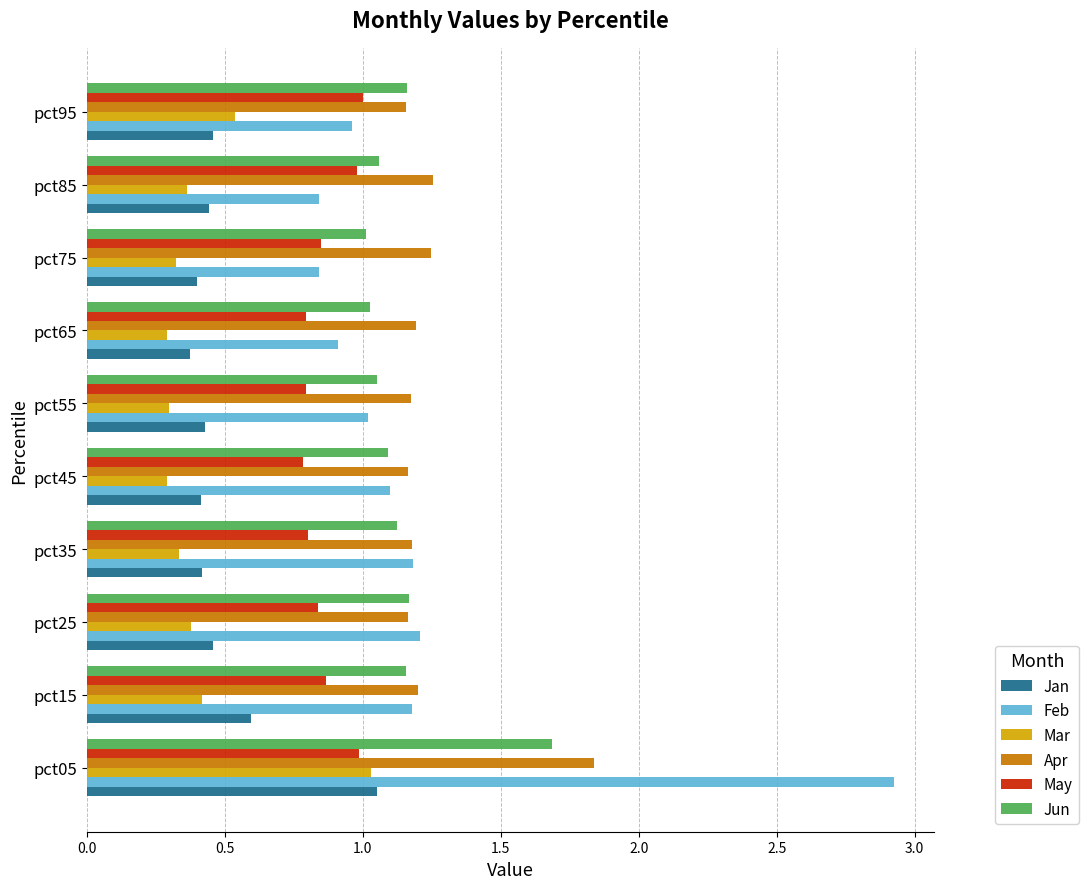

Is it true that Jun equals 1.3 at pct75?

False